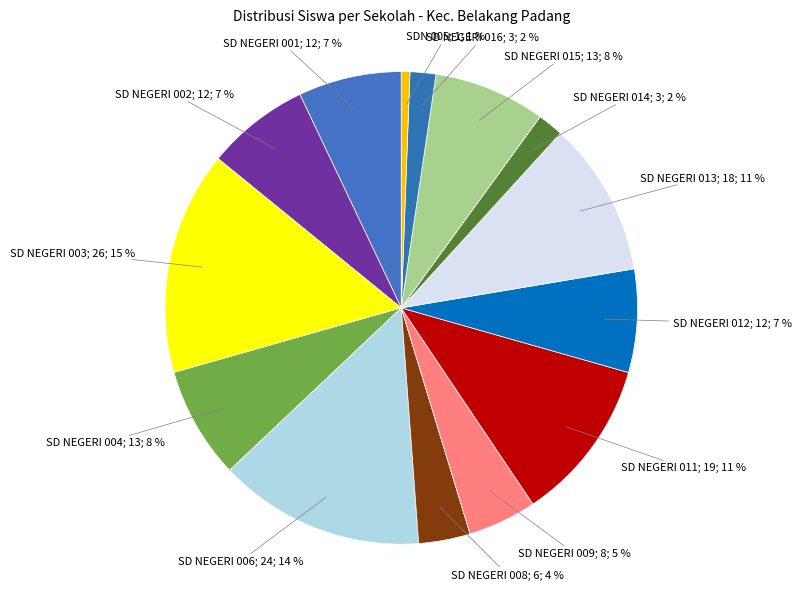

Count the number of slices in the pie.

14